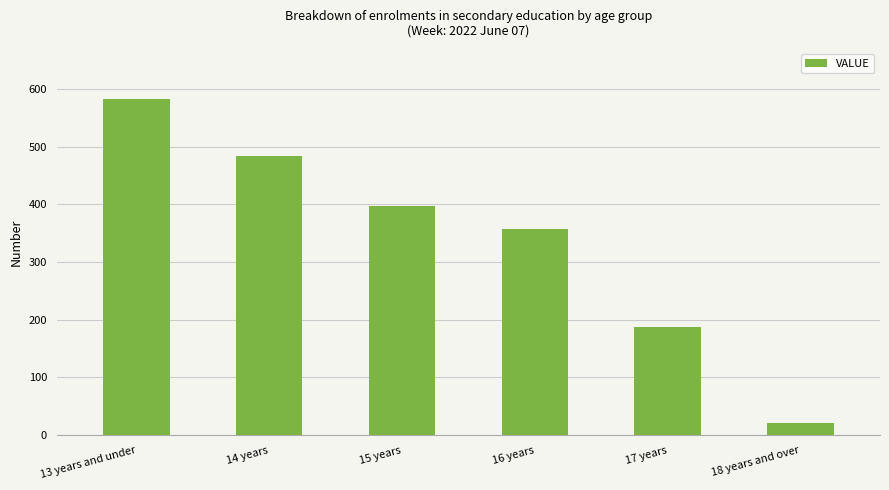

Between 14 years and 16 years, which is larger?

14 years